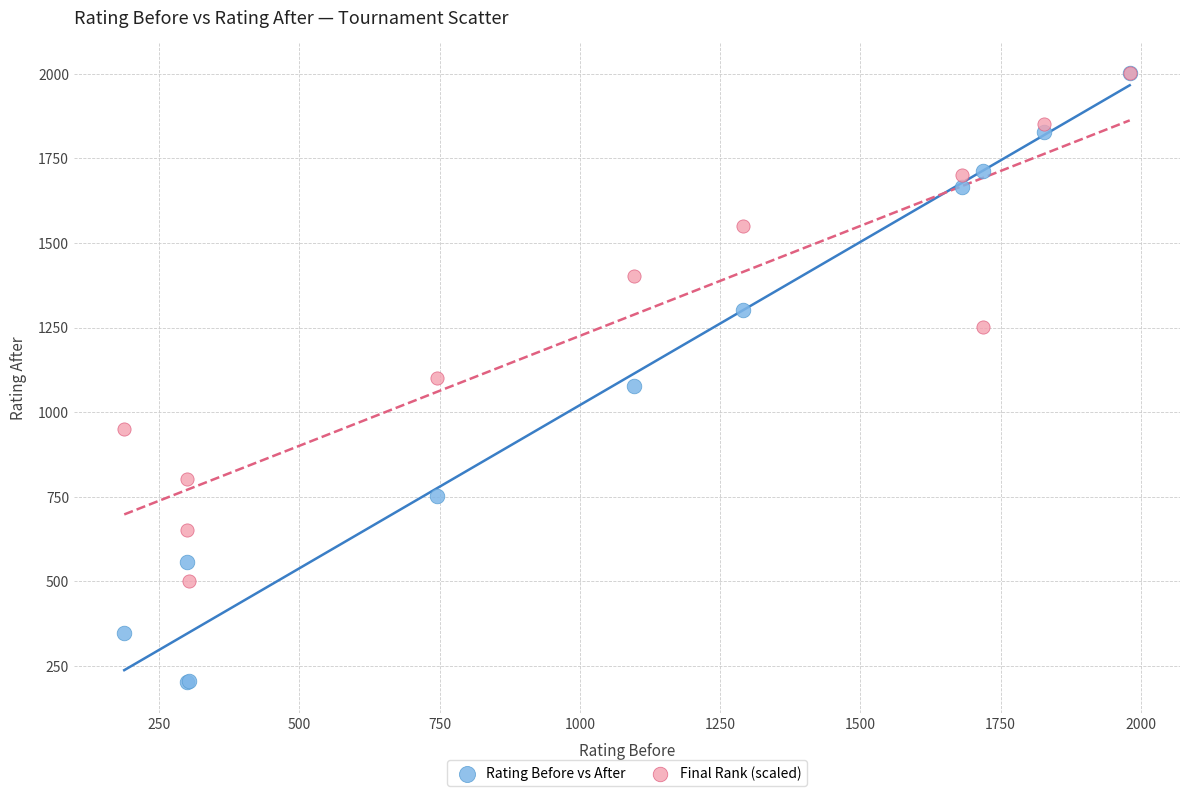

Which series reaches the minimum Y coordinate?

Rating Before vs After